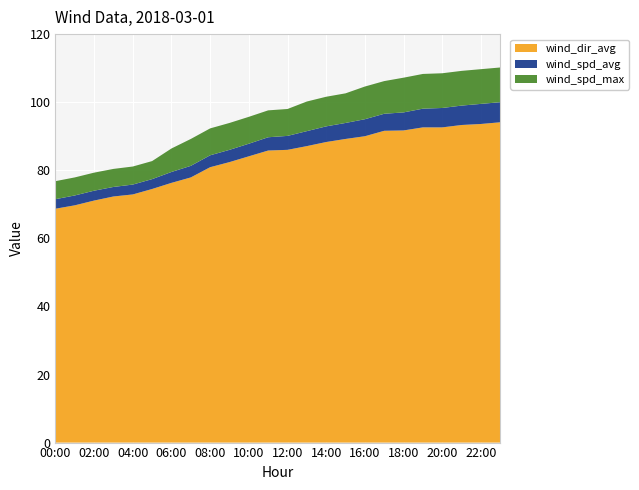

Reading left to right, extract all data points from this chart.

wind_dir_avg: 68.7	69.7	71.1	72.3	72.9	74.5	76.3	77.9	80.9	82.4	84.1	85.8	86.0	87.1	88.3	89.2	90.0	91.6	91.7	92.6	92.6	93.3	93.6	94.1
wind_spd_avg: 2.8	2.9	2.9	2.8	2.9	2.9	3.2	3.4	3.5	3.6	3.7	3.9	4.1	4.4	4.6	4.7	5.0	5.0	5.3	5.5	5.7	5.7	5.9	5.9
wind_spd_max: 5.3	5.3	5.3	5.3	5.3	5.3	6.9	7.9	7.9	7.9	7.9	7.9	7.9	8.7	8.7	8.7	9.6	9.6	10.2	10.2	10.2	10.2	10.2	10.2